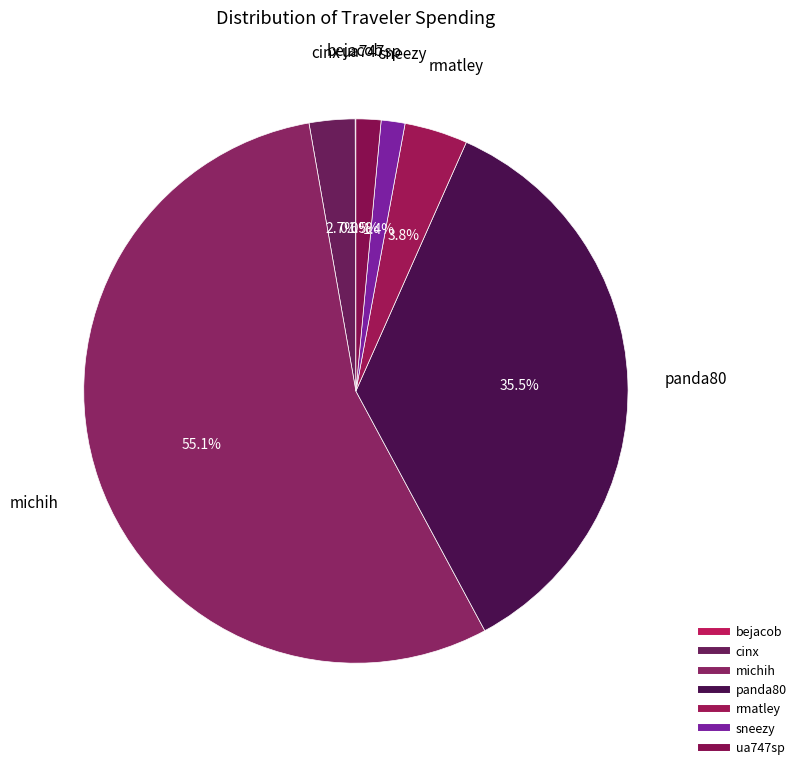

Is there a majority slice in this chart?

Yes